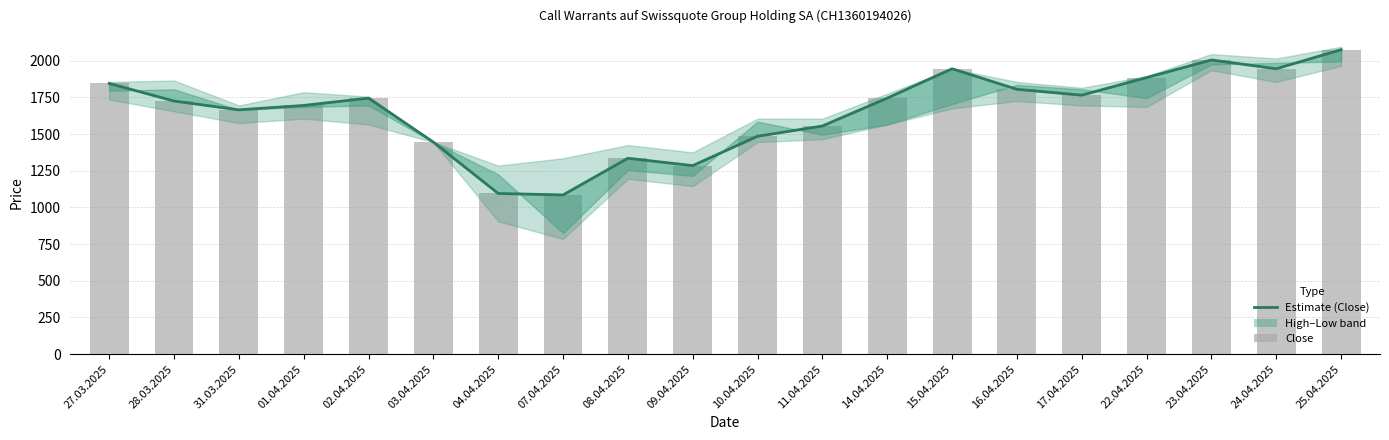

Are the bars horizontal?

No